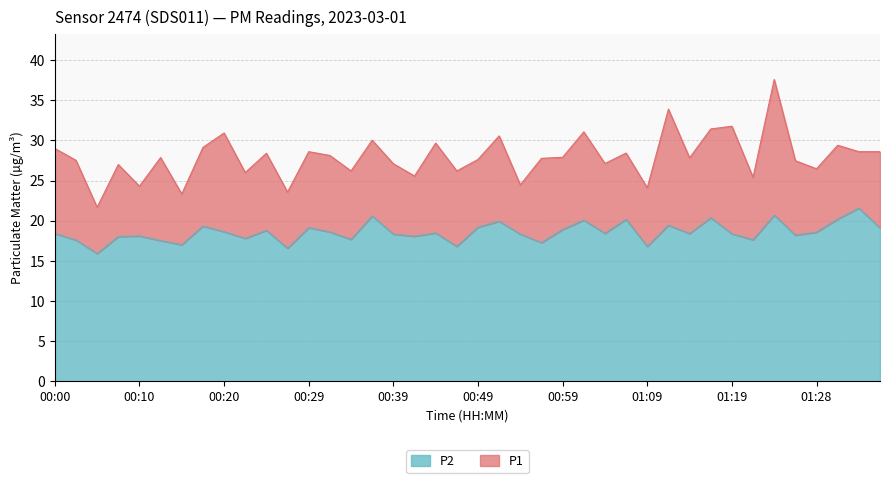

Does the chart have visible grid lines?

Yes